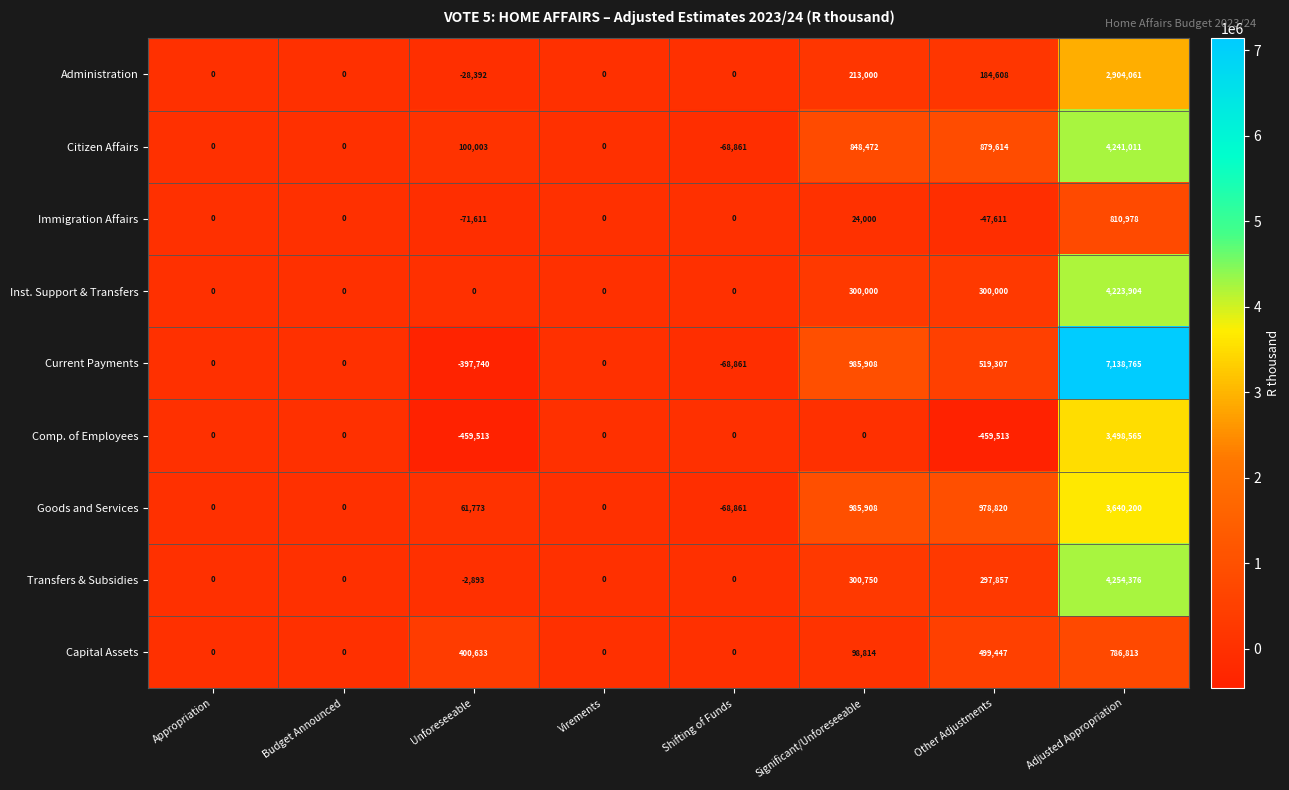

At which label is Citizen Affairs closest to 2086075?

Other Adjustments